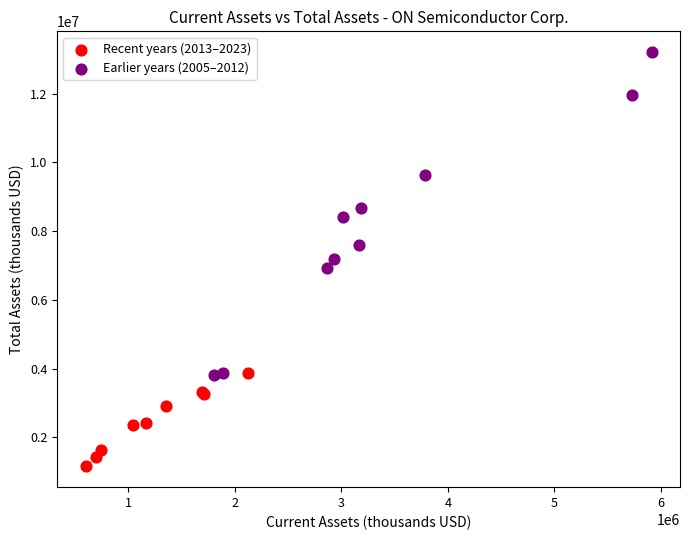

Which series has the widest spread of Y values?

Earlier years (2005–2012)